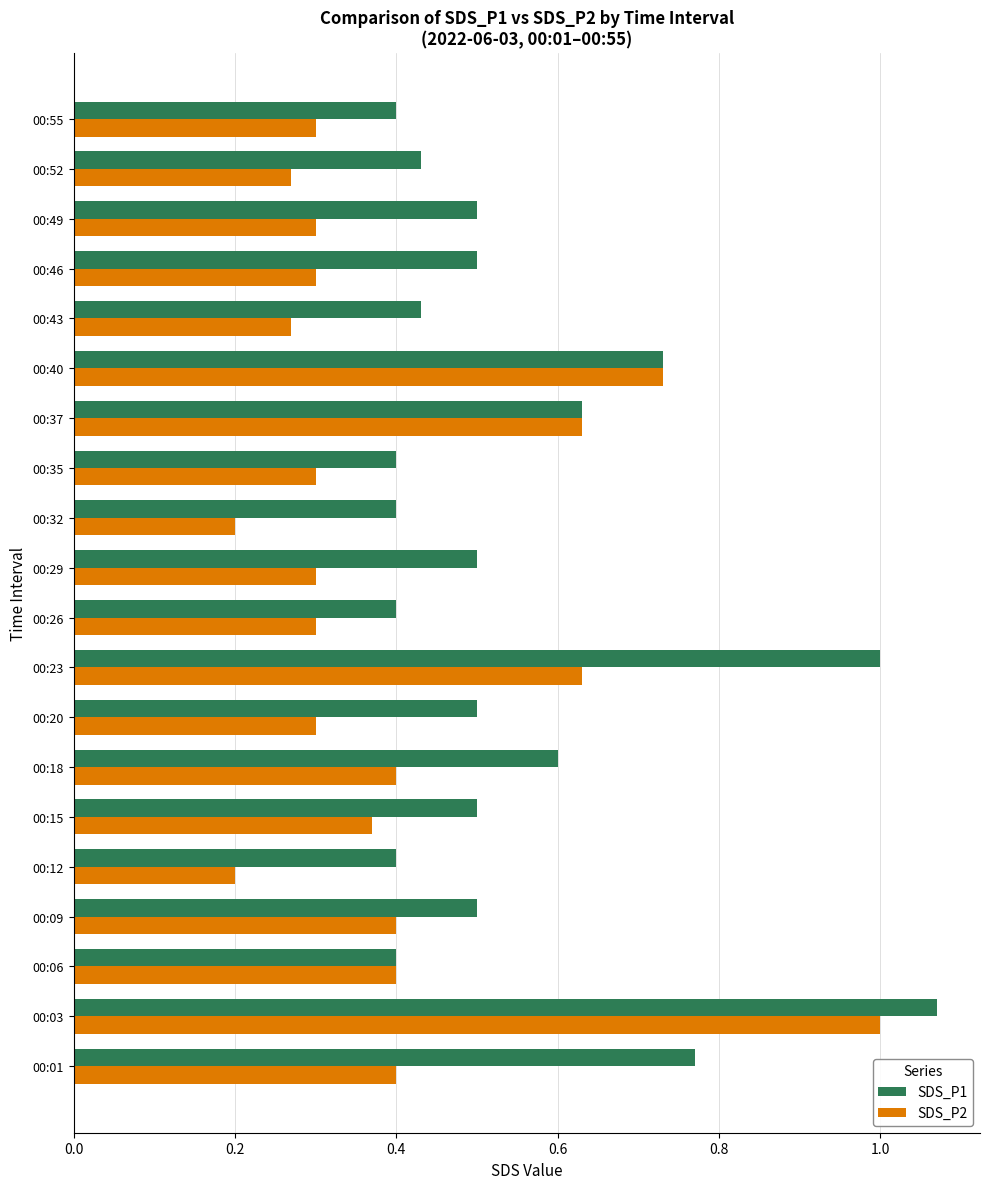

At which category is the sum across all series the highest?

00:03